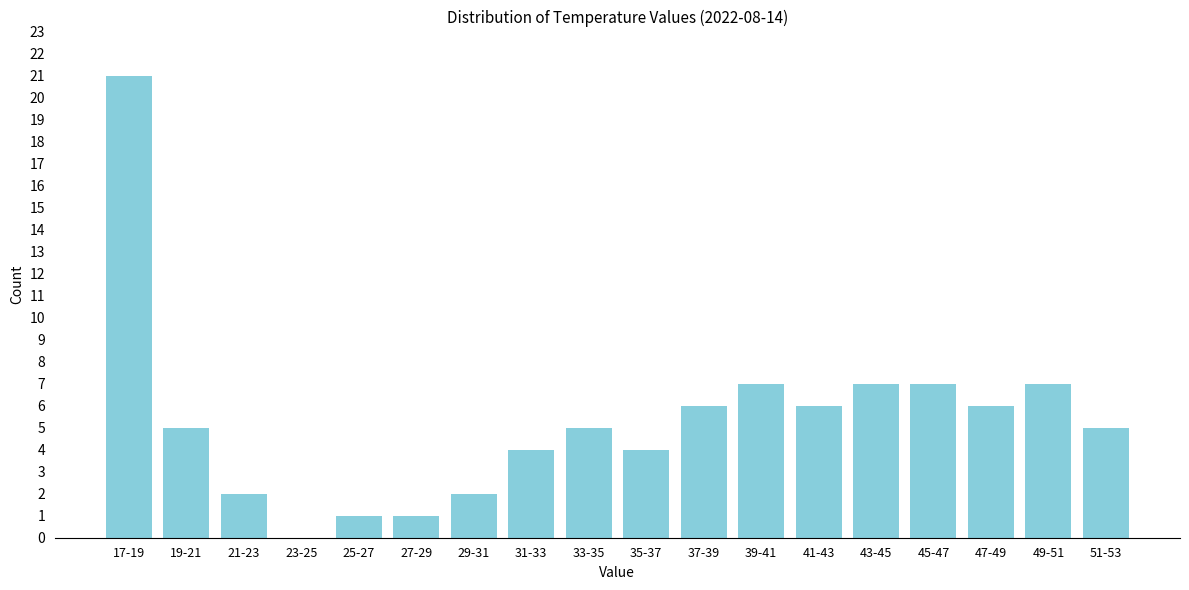

Reading right to left, list all the values displayed in this chart.

51-53=5	49-51=7	47-49=6	45-47=7	43-45=7	41-43=6	39-41=7	37-39=6	35-37=4	33-35=5	31-33=4	29-31=2	27-29=1	25-27=1	23-25=0	21-23=2	19-21=5	17-19=21